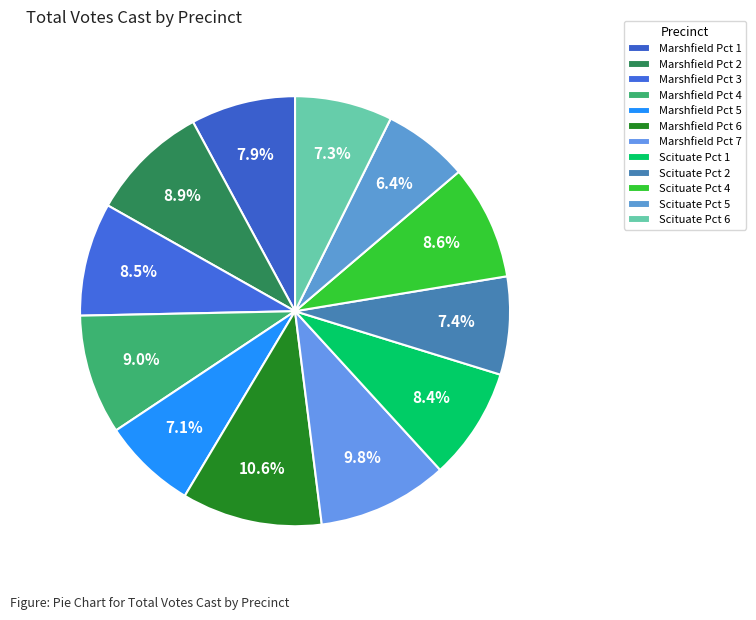

Does any single category account for the majority?

No